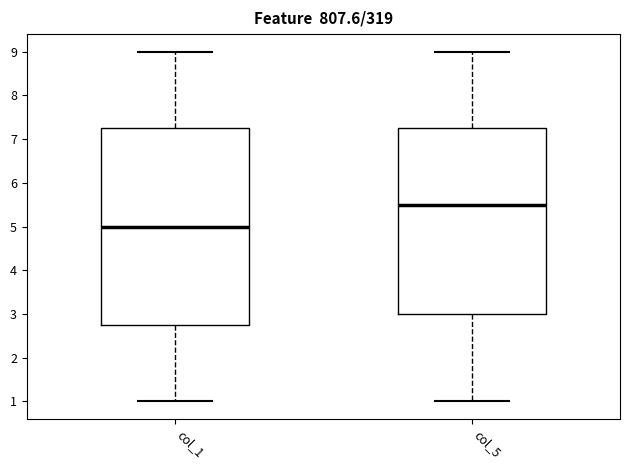

Reading left to right, read every box against the y-axis: the position of its median line, the range the box covers, and the ends of its whiskers. The values are not printed on the chart, so give them approximately, as read against the axis.

col_1: median 5.0, box 2.8 to 7.3, whiskers 1.0 to 9.0
col_5: median 5.5, box 3.0 to 7.3, whiskers 1.0 to 9.0